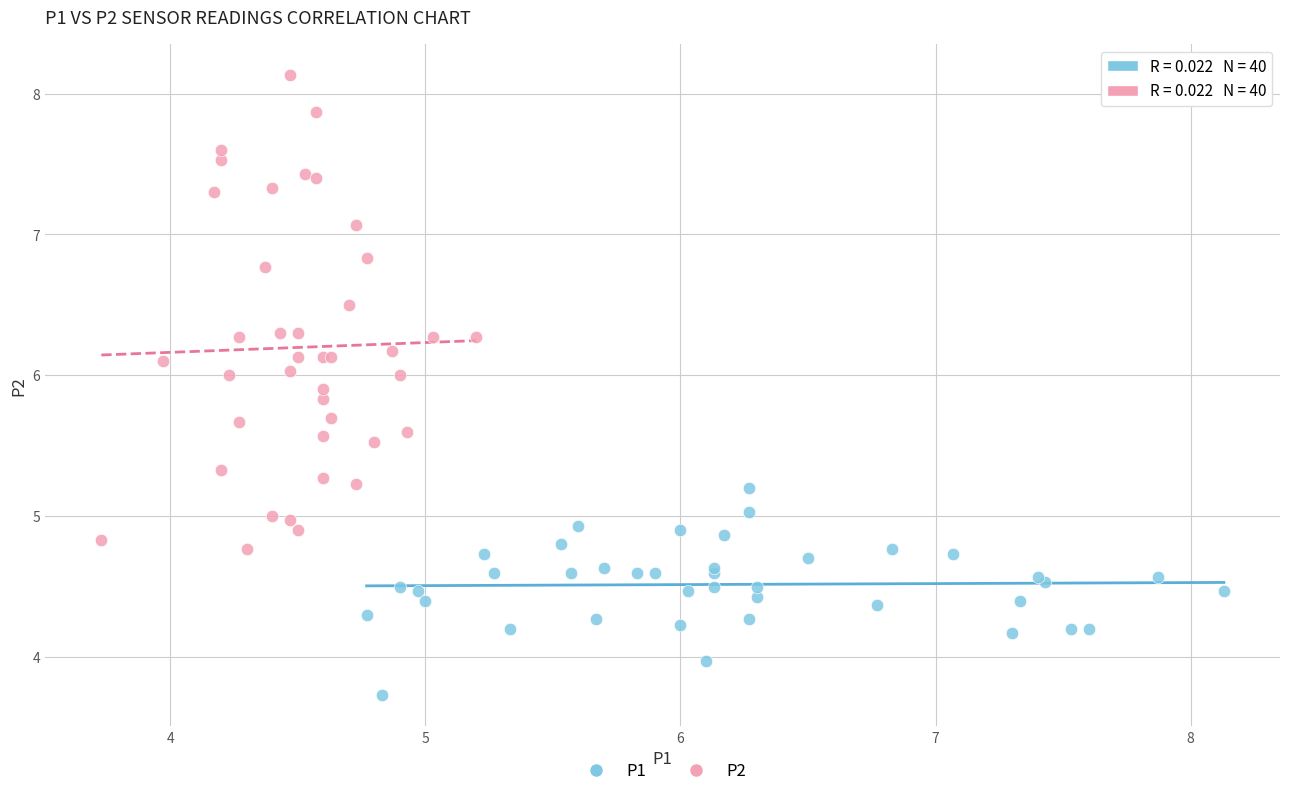

What are all the series names shown in the legend?

P1, P2